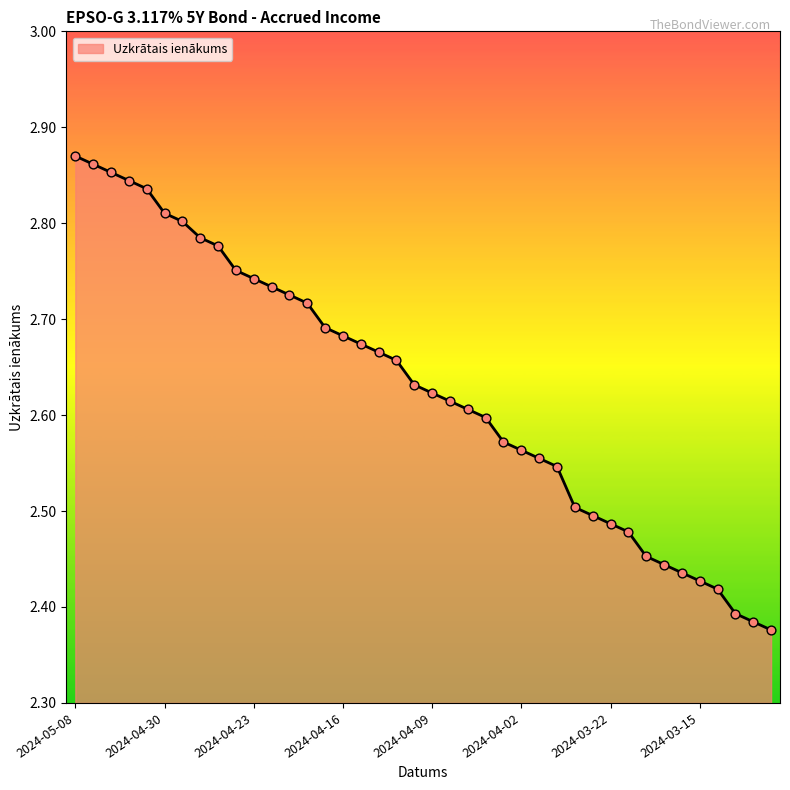

How many lines are shown in the chart?

1